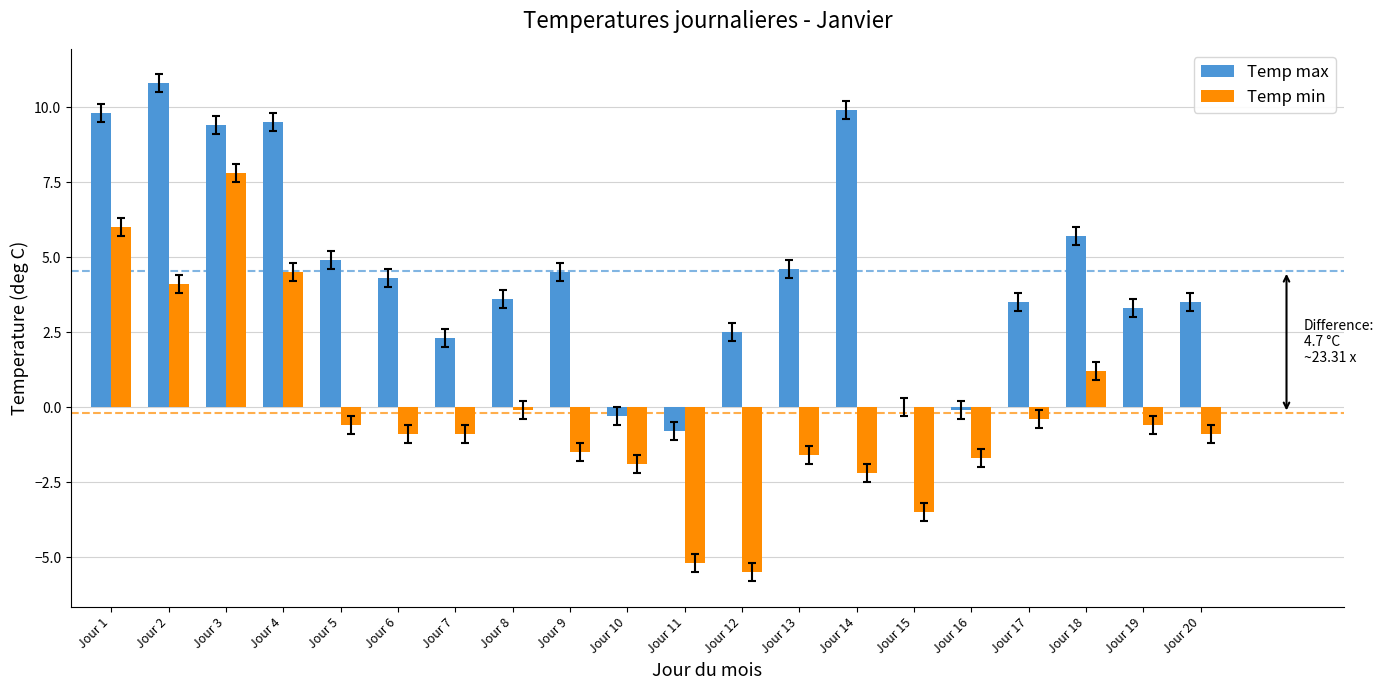

Between Jour 4 and Jour 16, which series saw the biggest shift?

Temp max